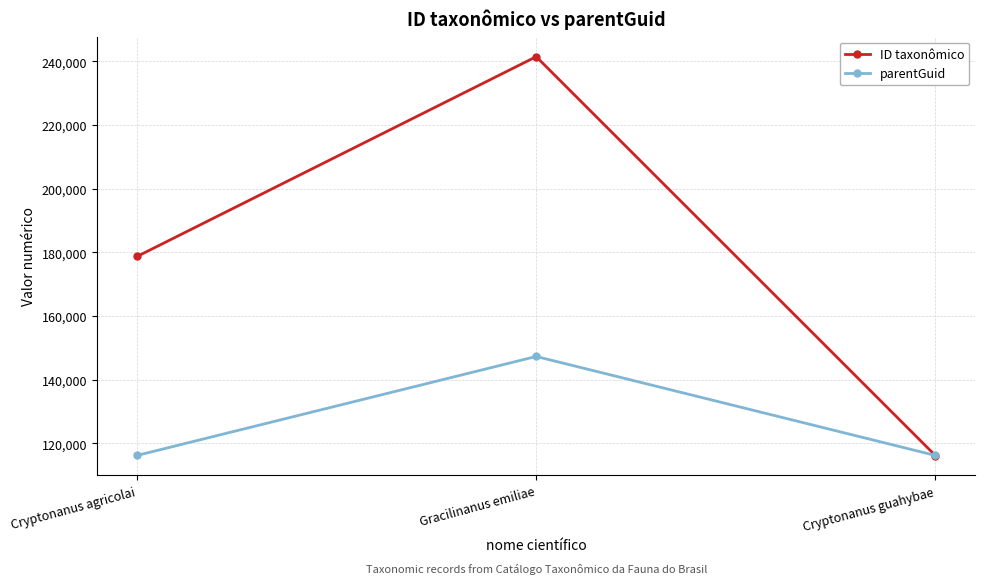

Which category has the highest value across all series?

Gracilinanus emiliae